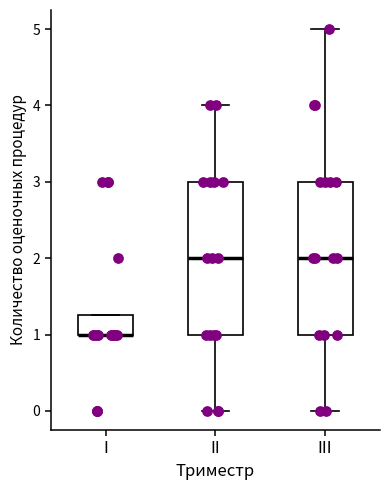

Where is the lower edge of the box for II on the y-axis? The values are not printed on the chart, so give them approximately, as read against the axis.

1.0